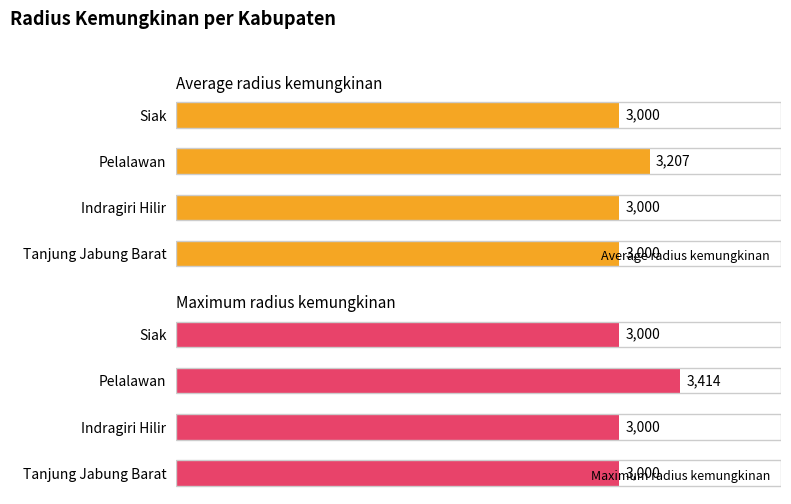

Reading right to left, what are all the values shown in this chart?

Average radius kemungkinan: 3000	3207	3000	3000
Maximum radius kemungkinan: 3000	3414	3000	3000